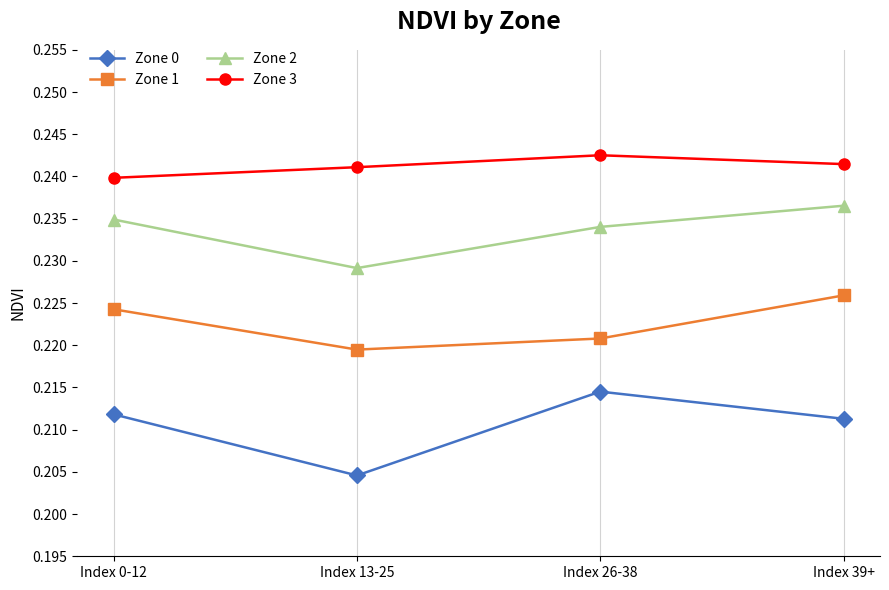

At which label does Zone 2 reach its minimum?

Index 13-25